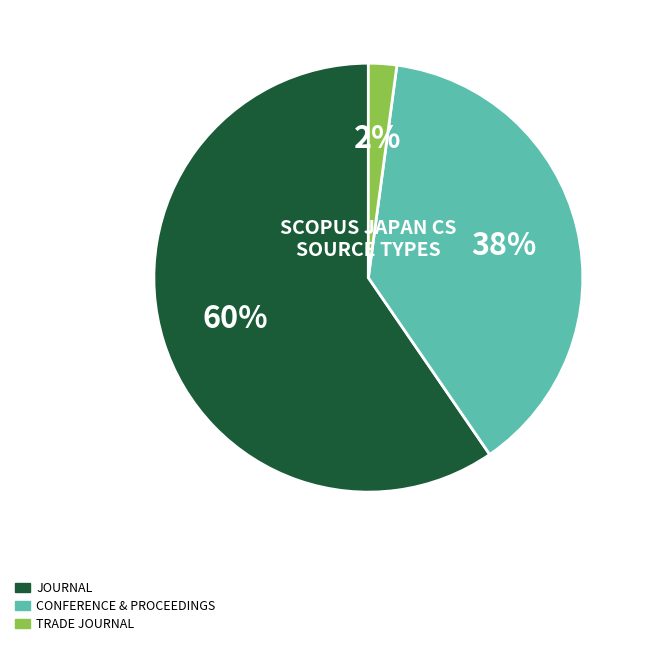

Does any single category account for the majority?

Yes